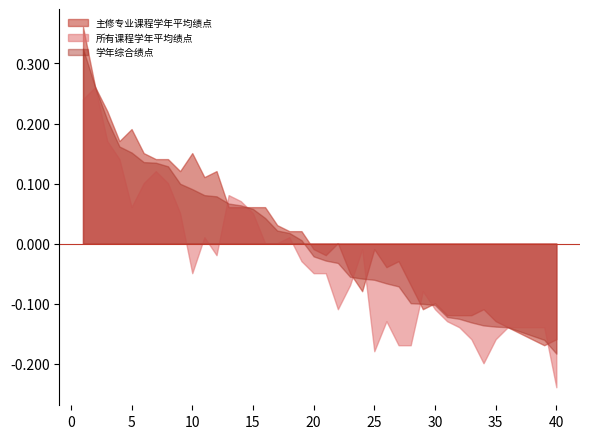

Which series has the largest total across all categories?

主修专业课程学年平均绩点